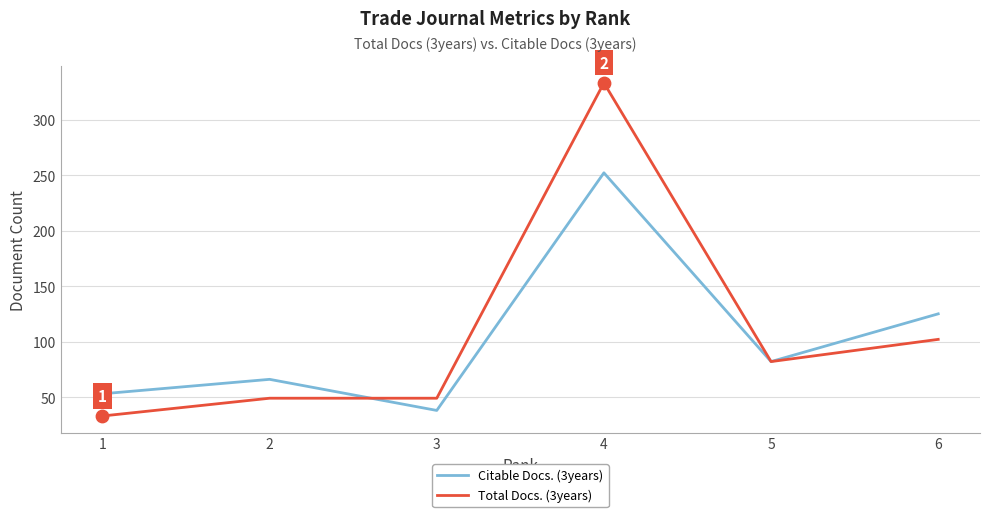

Which series has the largest total across all categories?

Total Docs. (3years)